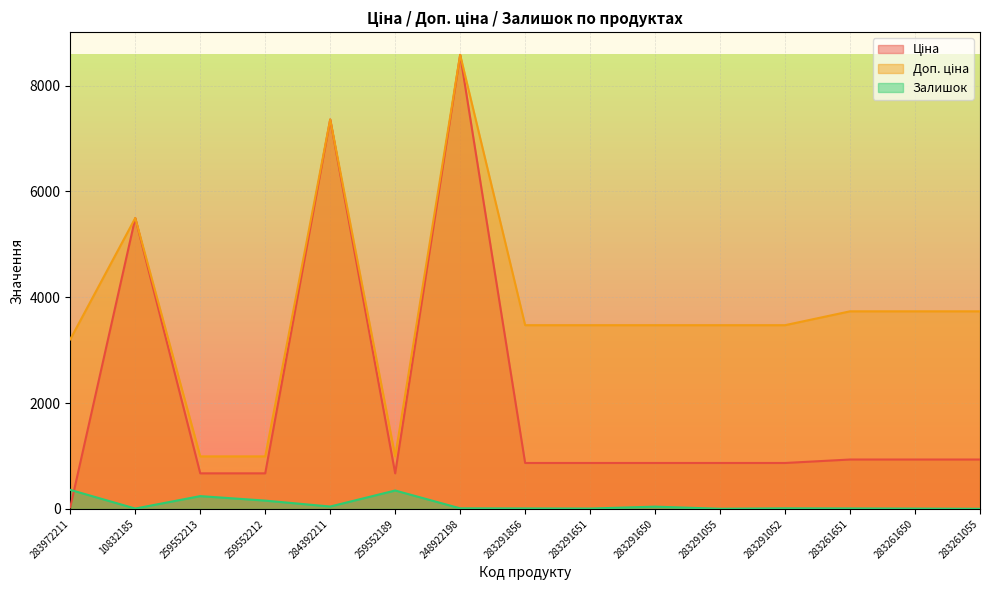

Which series has the widest spread of values?

Ціна